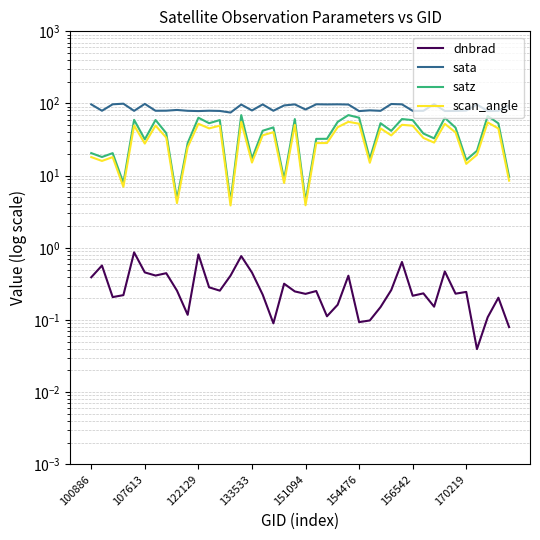

Reading left to right, list all the values displayed in this chart.

dnbrad: 0.4	0.6	0.2	0.2	0.9	0.5	0.4	0.4	0.3	0.1	0.8	0.3	0.3	0.4	0.8	0.5	0.2	0.1	0.3	0.2	0.2	0.3	0.1	0.2	0.4	0.1	0.1	0.2	0.3	0.6	0.2	0.2	0.2	0.5	0.2	0.2	0.0	0.1	0.2	0.1
sata: 97.2	79.4	97.5	99.4	79.1	98.8	79.3	79.5	81.4	79.2	78.5	79.4	78.9	74.9	96.7	80.1	97.1	79.3	94.0	97.2	82.5	97.5	97.1	97.4	96.8	78.5	80.3	79.1	98.4	97.3	79.1	79.2	98.0	78.8	78.9	79.7	96.8	78.5	79.3	93.9
satz: 20.5	18.1	20.5	7.9	59.3	31.8	59.1	38.8	4.7	28.3	63.5	53.3	58.9	4.4	69.0	17.2	41.9	46.6	8.9	60.8	4.4	32.3	32.4	55.6	69.0	63.5	17.1	53.3	41.8	60.9	58.8	38.4	32.9	63.4	46.3	16.5	22.1	67.3	53.0	9.6
scan_angle: 18.1	16.0	18.1	7.0	49.6	27.8	49.4	33.7	4.2	24.8	52.4	45.2	49.3	3.9	55.7	15.2	36.2	40.1	7.9	50.6	3.9	28.3	28.3	46.9	55.7	52.4	15.1	45.2	36.1	50.7	49.2	33.3	28.7	52.3	39.8	14.6	19.5	54.7	45.0	8.5